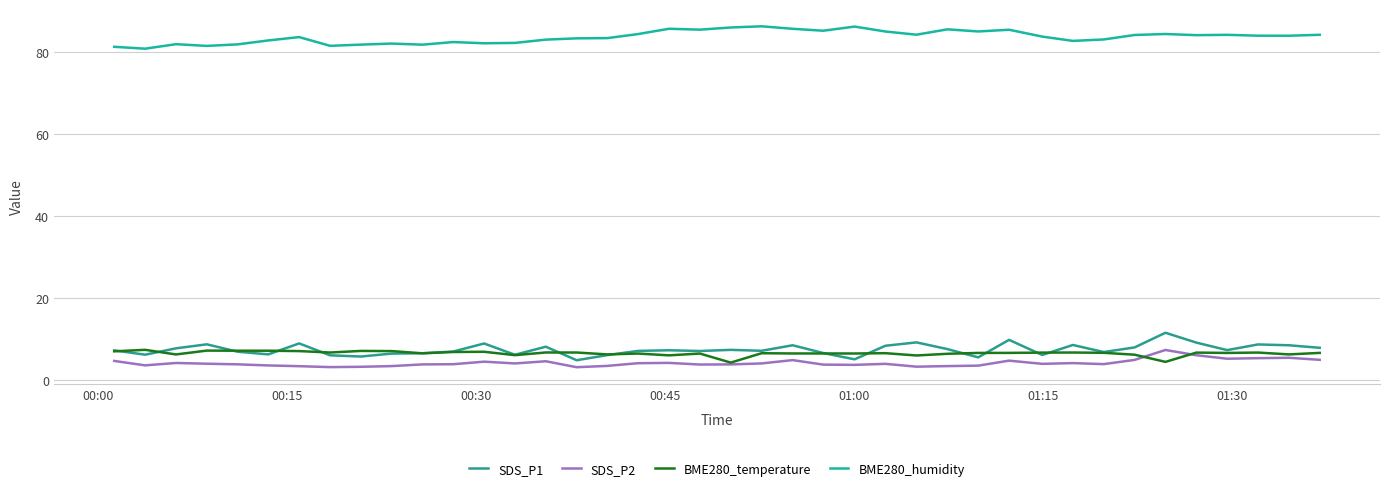

True or false: SDS_P2 and SDS_P1 cross at least once.

False